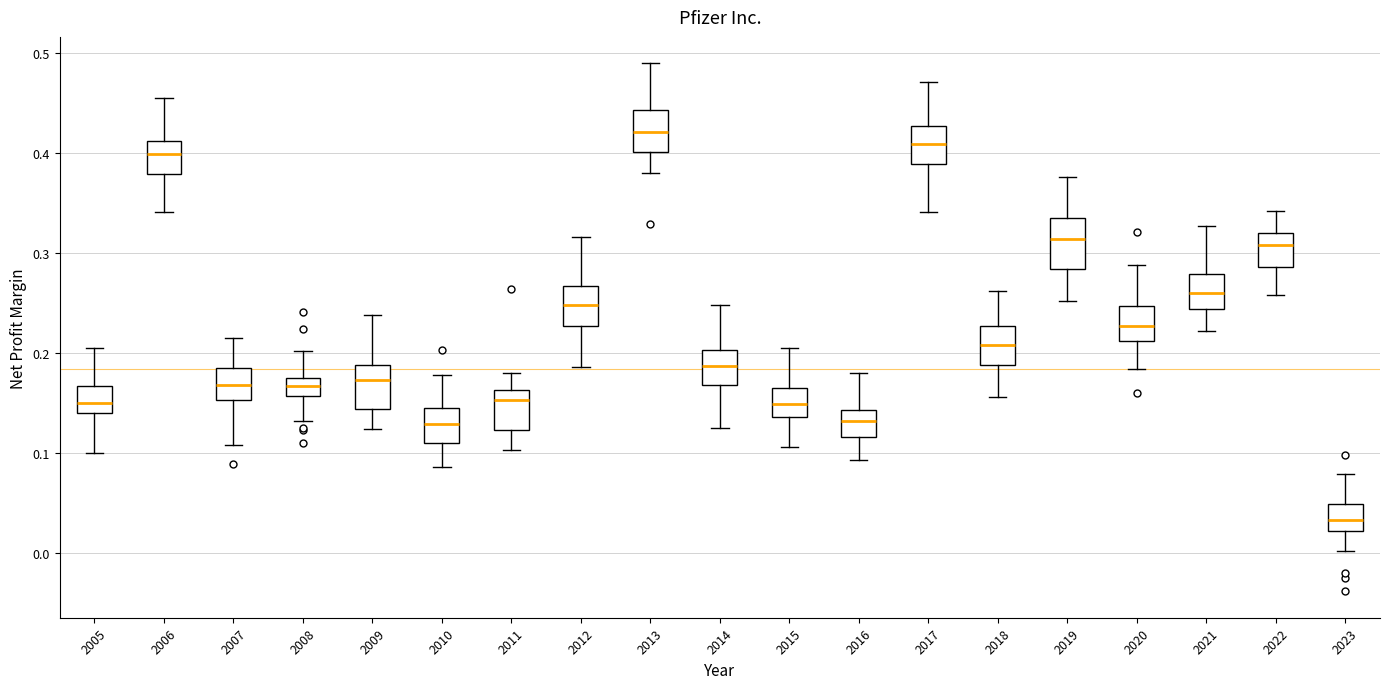

Reading left to right, transcribe this box plot: for each box, give where its median line is, the range the box spans, and where its two whiskers end, as read against the y-axis. The values are not printed on the chart, so give them approximately, as read against the axis.

2005: median 0.15, box 0.14 to 0.17, whiskers 0.10 to 0.20
2006: median 0.40, box 0.38 to 0.41, whiskers 0.34 to 0.46
2007: median 0.17, box 0.15 to 0.19, whiskers 0.11 to 0.22
2008: median 0.17, box 0.16 to 0.18, whiskers 0.13 to 0.20
2009: median 0.17, box 0.14 to 0.19, whiskers 0.12 to 0.24
2010: median 0.13, box 0.11 to 0.15, whiskers 0.09 to 0.18
2011: median 0.15, box 0.12 to 0.16, whiskers 0.10 to 0.18
2012: median 0.25, box 0.23 to 0.27, whiskers 0.19 to 0.32
2013: median 0.42, box 0.40 to 0.44, whiskers 0.38 to 0.49
2014: median 0.19, box 0.17 to 0.20, whiskers 0.13 to 0.25
2015: median 0.15, box 0.14 to 0.17, whiskers 0.11 to 0.21
2016: median 0.13, box 0.12 to 0.14, whiskers 0.09 to 0.18
2017: median 0.41, box 0.39 to 0.43, whiskers 0.34 to 0.47
2018: median 0.21, box 0.19 to 0.23, whiskers 0.16 to 0.26
2019: median 0.31, box 0.28 to 0.34, whiskers 0.25 to 0.38
2020: median 0.23, box 0.21 to 0.25, whiskers 0.18 to 0.29
2021: median 0.26, box 0.24 to 0.28, whiskers 0.22 to 0.33
2022: median 0.31, box 0.29 to 0.32, whiskers 0.26 to 0.34
2023: median 0.03, box 0.02 to 0.05, whiskers 0.00 to 0.08